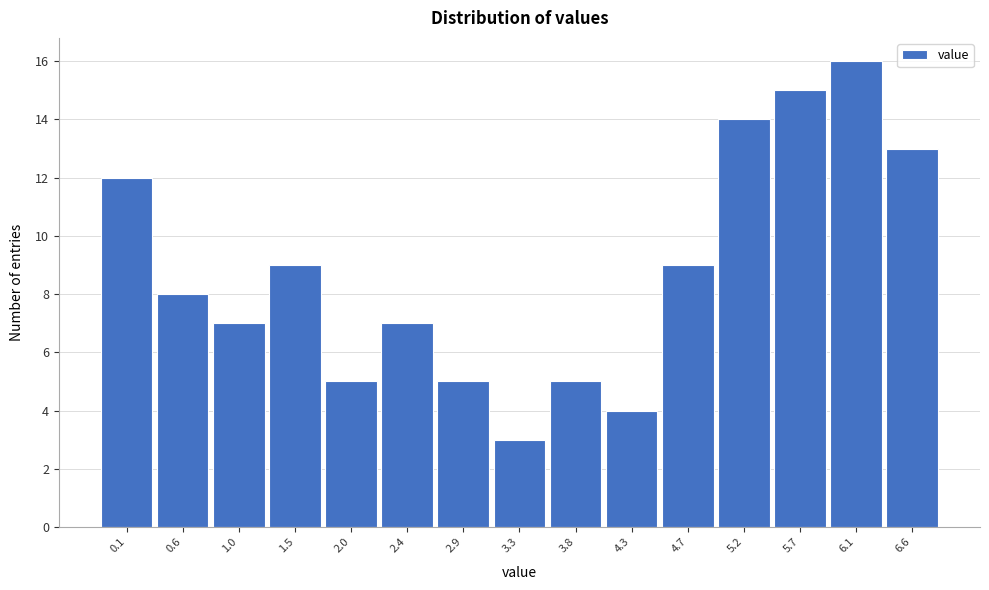

Reading left to right, transcribe this chart: for each bar, give the range it covers on the x-axis and its height. Neither the bar edges nor the heights are printed on the chart, so give them approximately, as read against the axes.

-0.10 to 0.36: 12
0.36 to 0.82: 8
0.82 to 1.28: 7
1.28 to 1.74: 9
1.74 to 2.20: 5
2.20 to 2.66: 7
2.66 to 3.12: 5
3.12 to 3.58: 3
3.58 to 4.04: 5
4.04 to 4.50: 4
4.50 to 4.96: 9
4.96 to 5.42: 14
5.42 to 5.88: 15
5.88 to 6.34: 16
6.34 to 6.80: 13